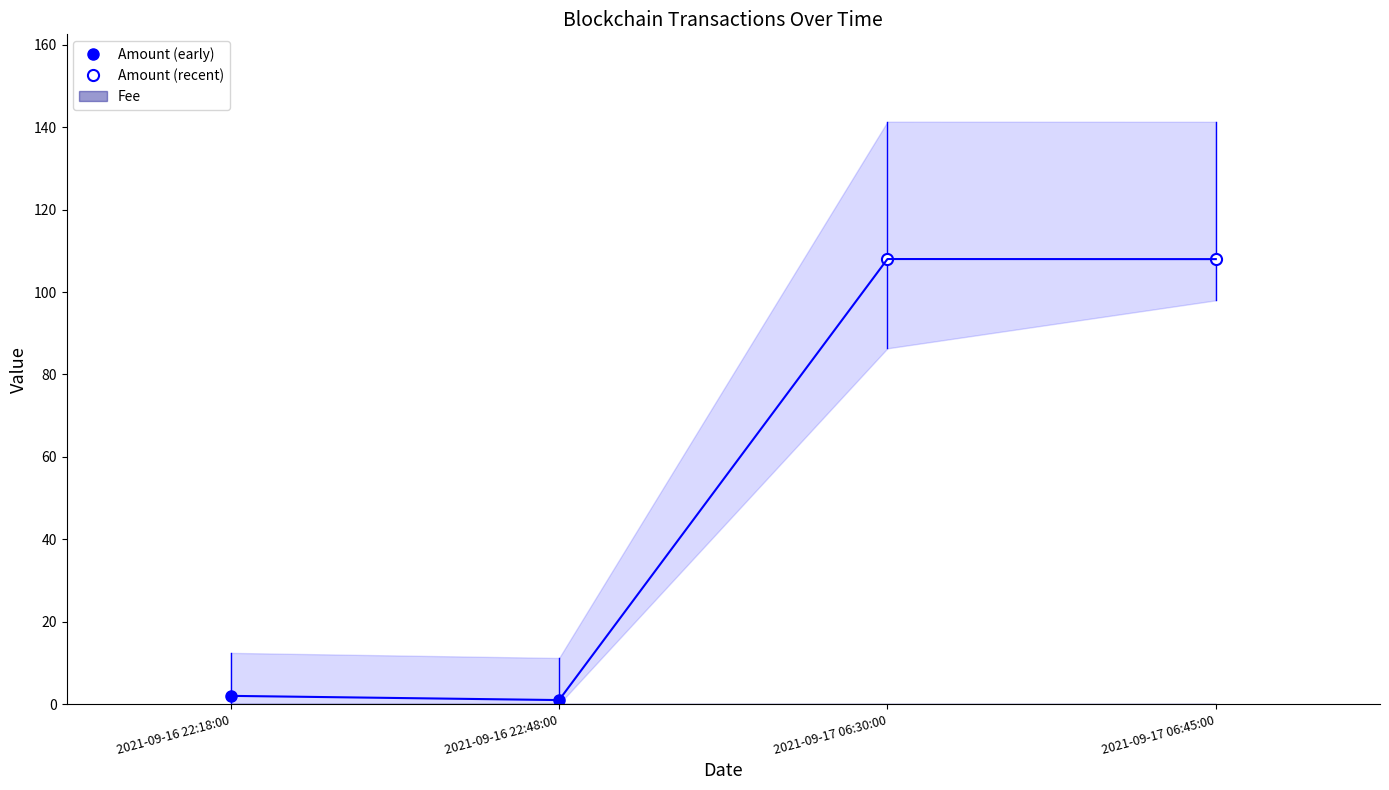

How many Amount (early) values are between 0 and 2?

2